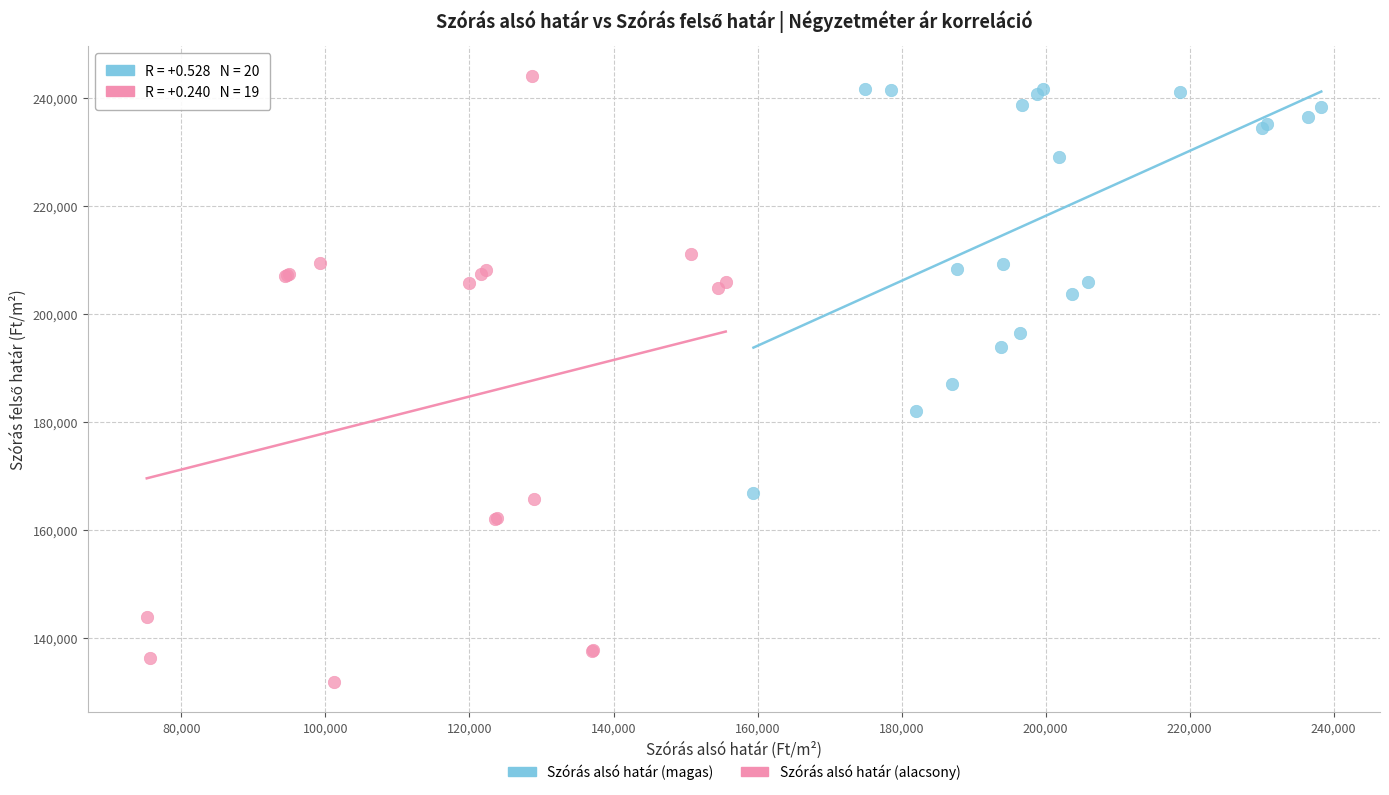

Which series has the largest Y range (max minus min)?

Szórás alsó határ (alacsony)